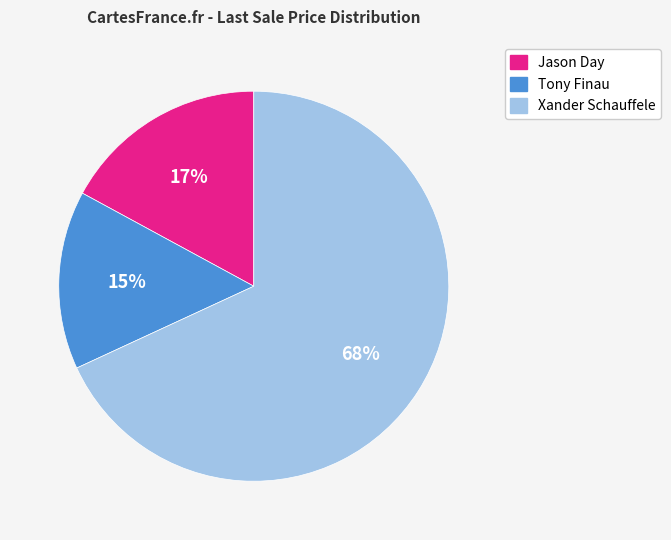

Combined, do Xander Schauffele and Tony Finau account for over 50%?

Yes